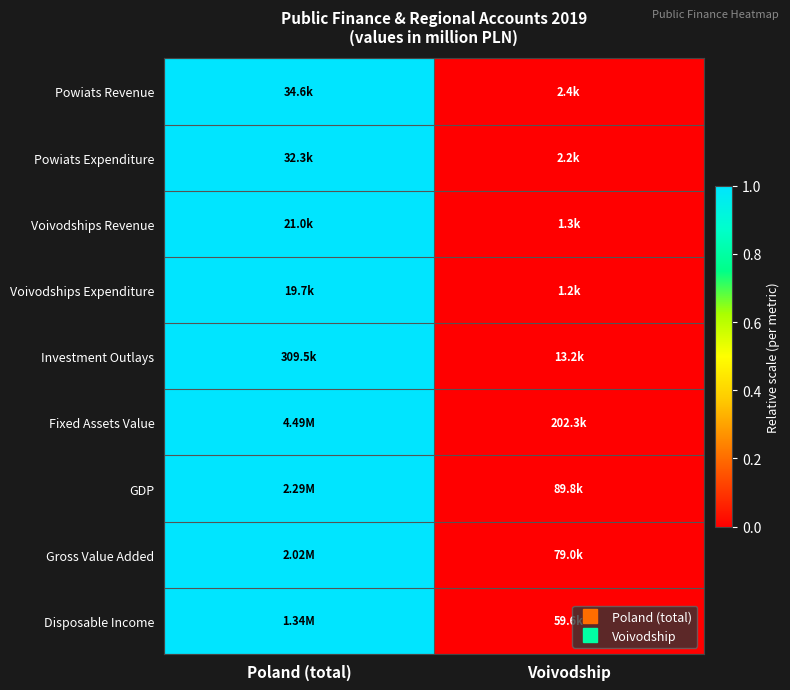

Count the number of data series in this chart.

9